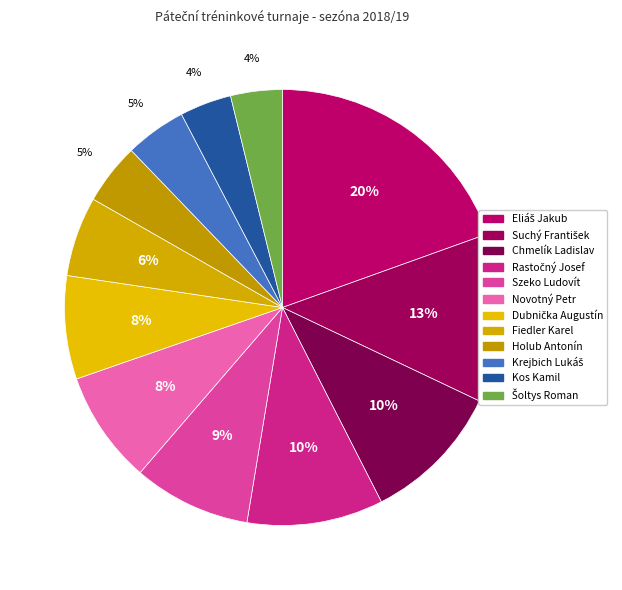

What is the change in value from Rastočný Josef to Kos Kamil?

-18